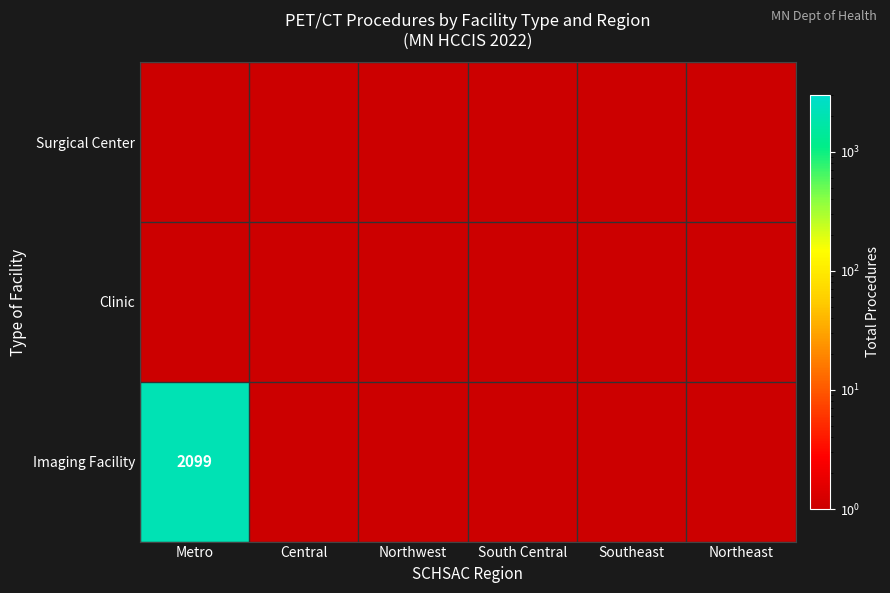

How many series are shown in this chart?

3